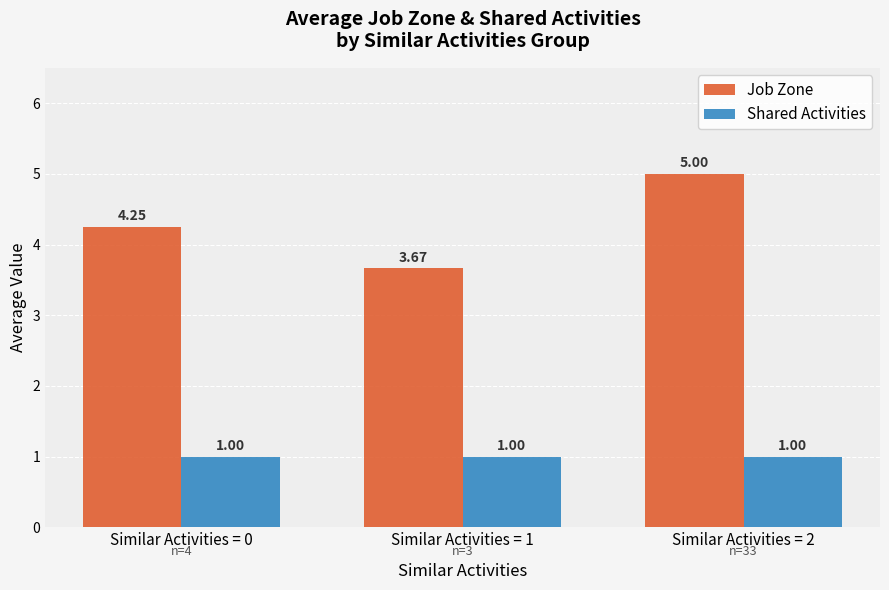

How many groups of bars are there?

3